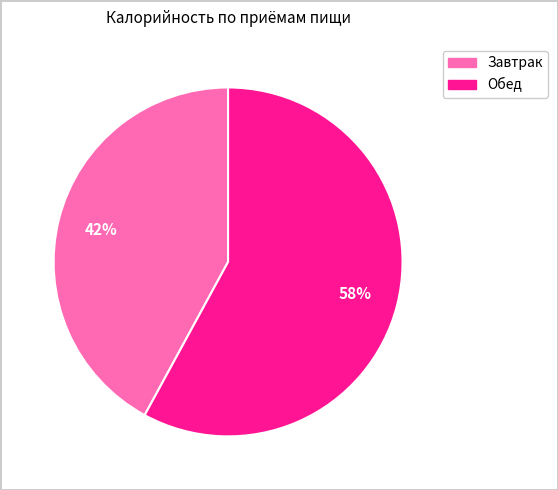

Approximately how many times larger is the value at Обед compared to Завтрак?

1.4